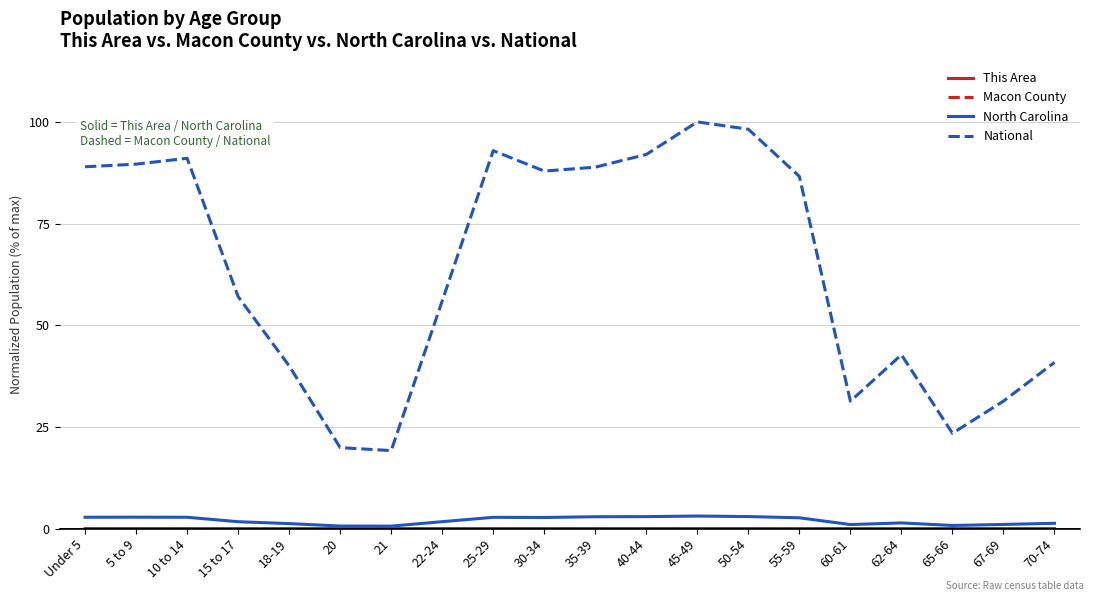

What is the minimum value for National?

19.2